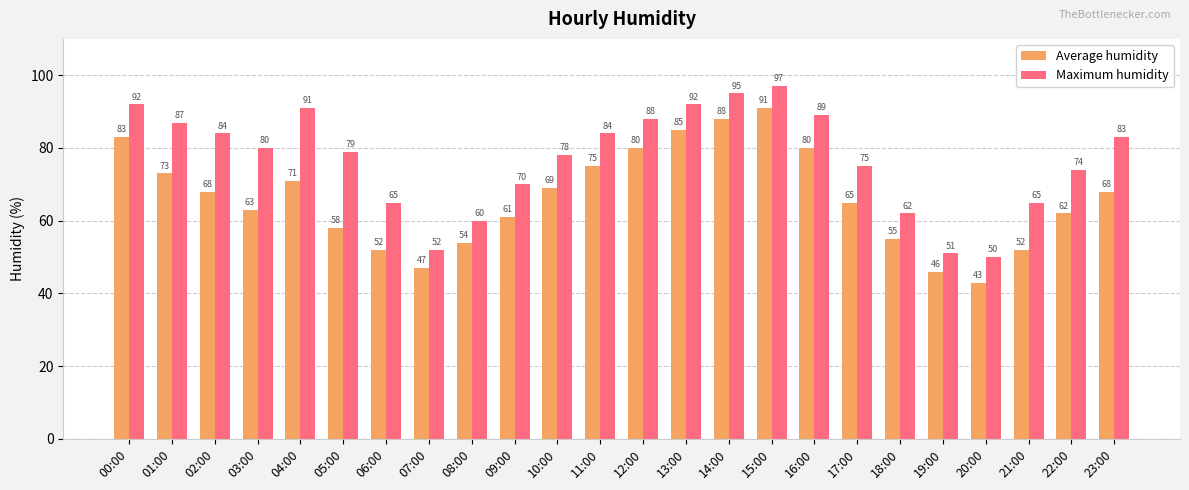

Rank the series by their average value, from highest to lowest.

Maximum humidity, Average humidity